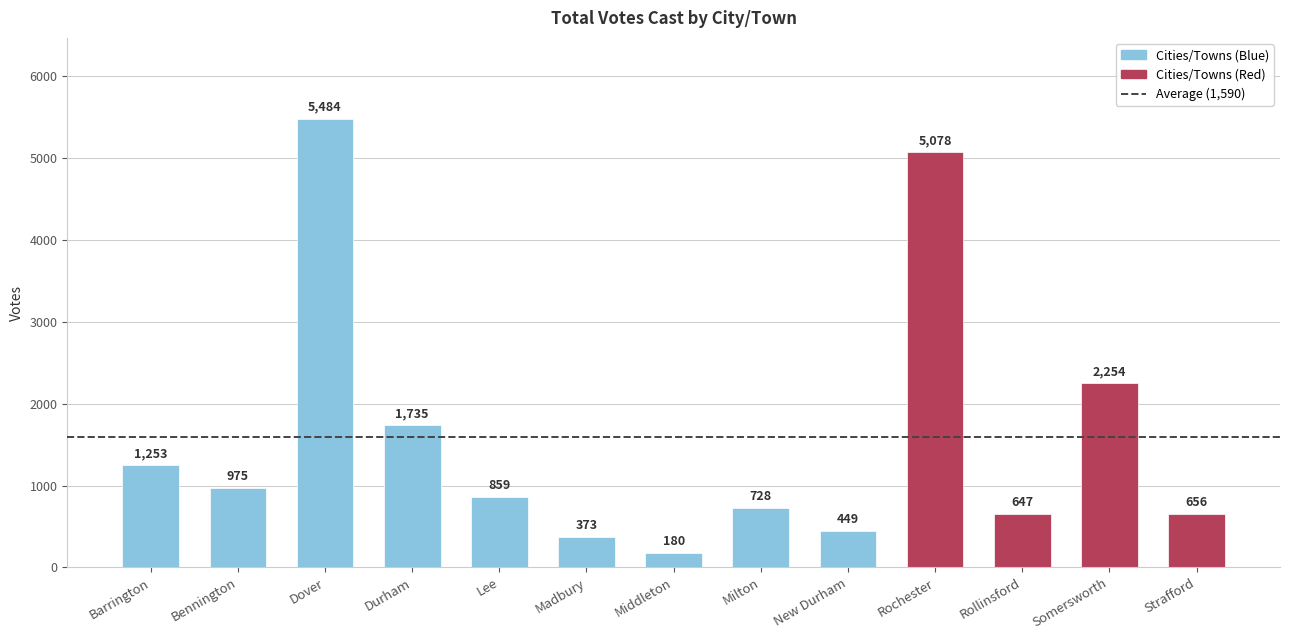

At which label is the value closest to 2832?

Somersworth